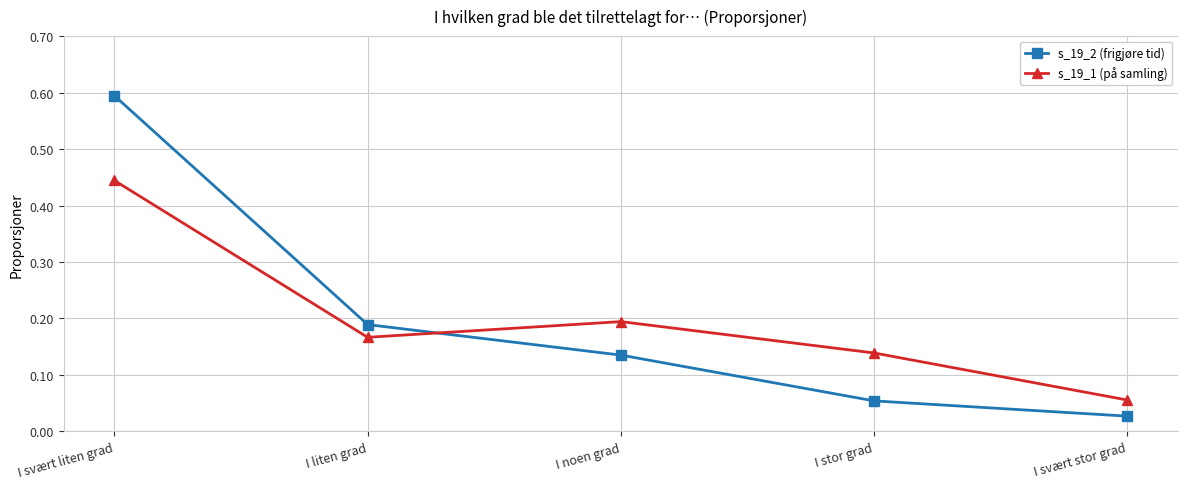

How many lines are shown in the chart?

2